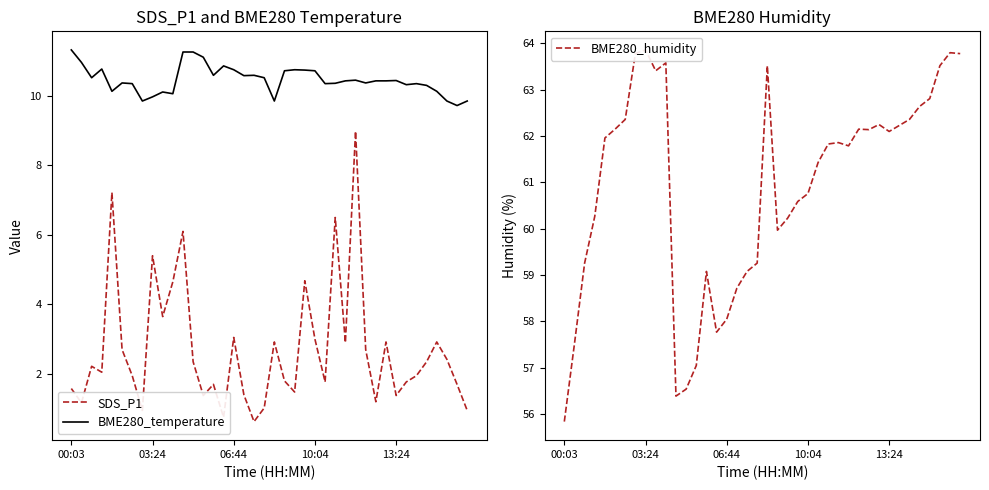

What is the sum of all BME280_temperature values?

418.5